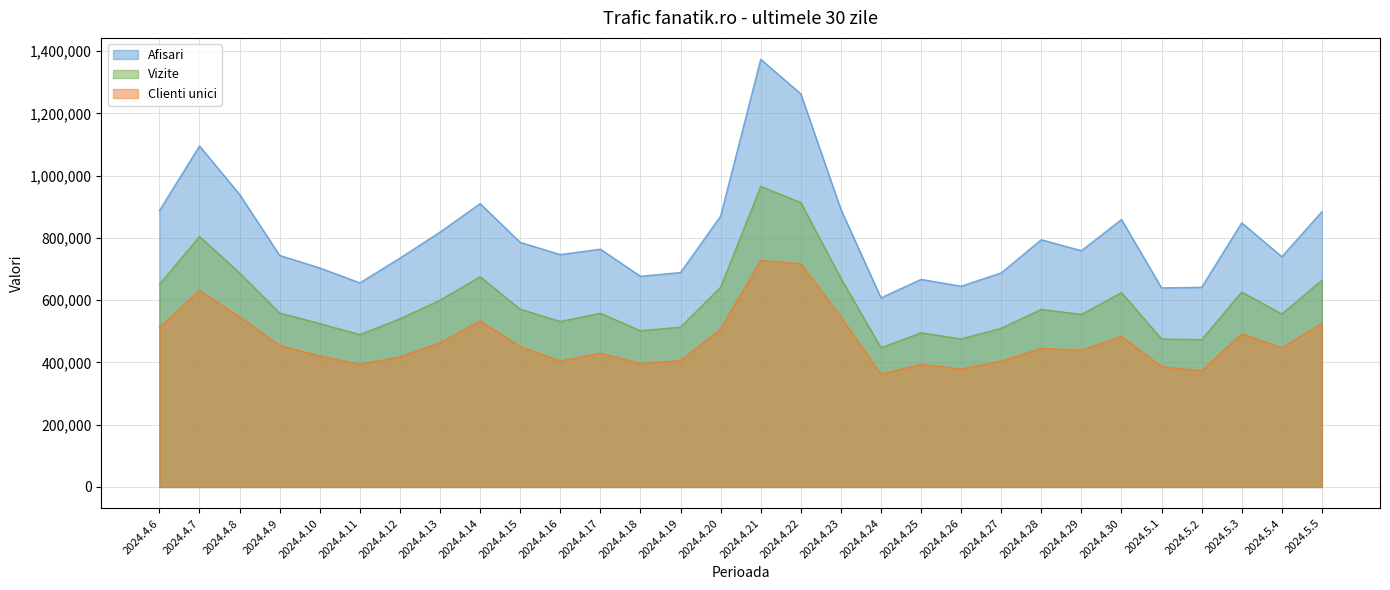

At which category is the sum across all series the highest?

2024.4.21